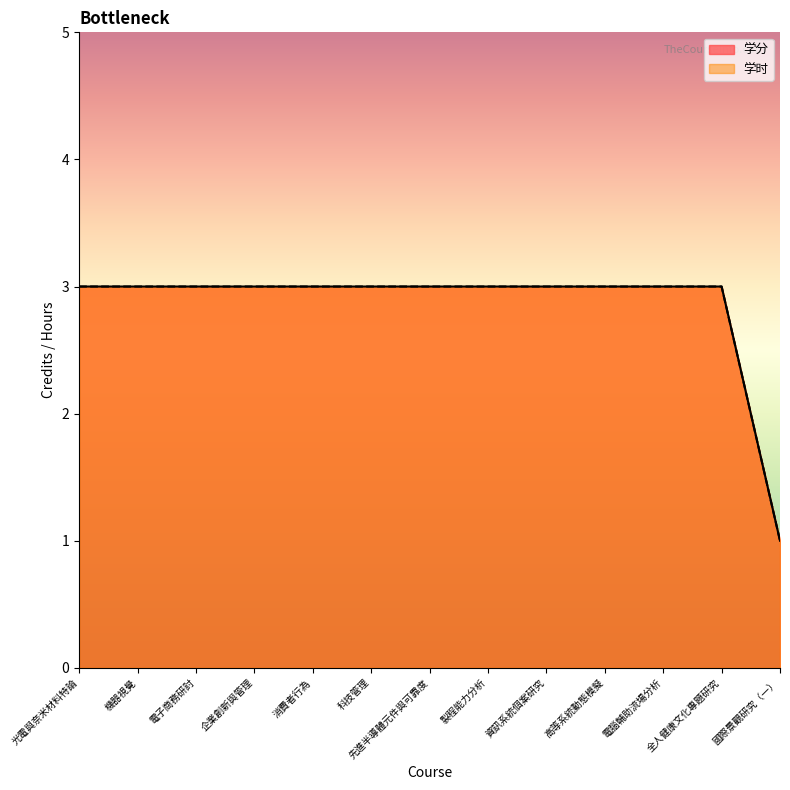

True or false: 学分 and 学时 intersect in this chart.

False